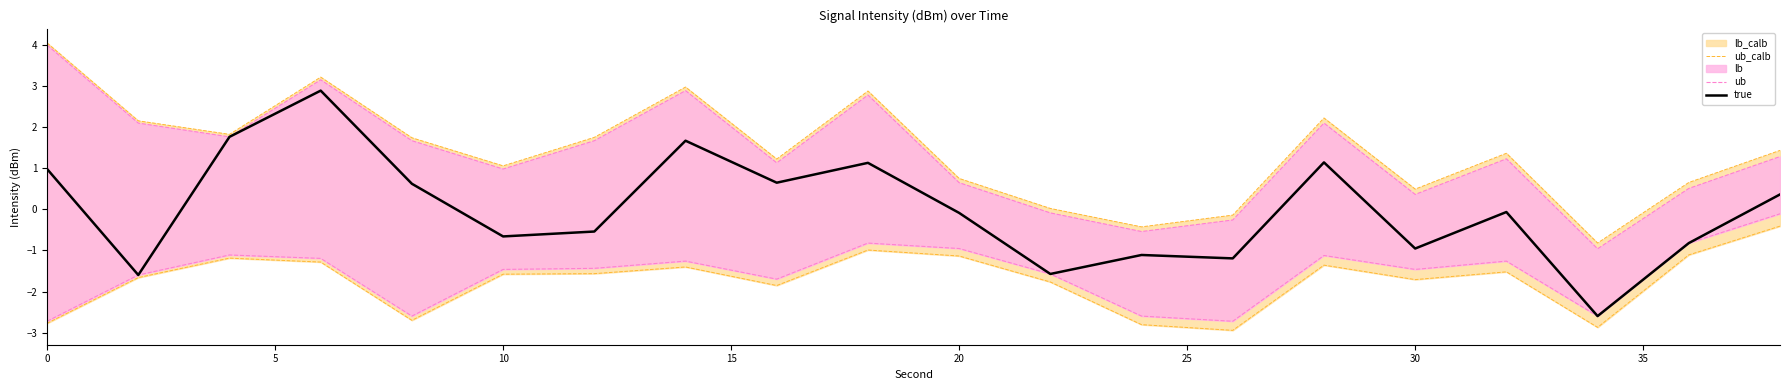

What is the maximum value shown in the chart?

4.0